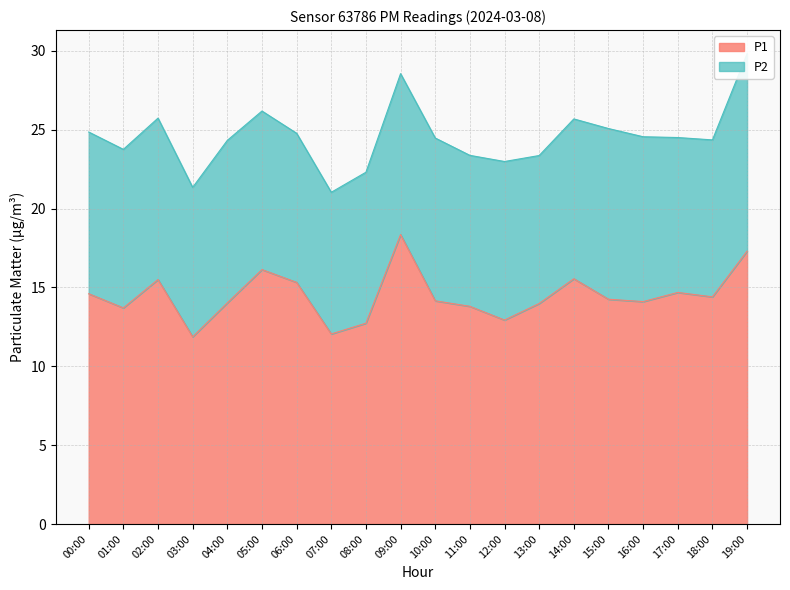

Reading left to right, transcribe all the data shown in this chart.

00:00=14.6	01:00=13.7	02:00=15.5	03:00=11.9	04:00=14.0	05:00=16.1	06:00=15.3	07:00=12.1	08:00=12.7	09:00=18.4	10:00=14.2	11:00=13.8	12:00=12.9	13:00=14.0	14:00=15.6	15:00=14.2	16:00=14.1	17:00=14.7	18:00=14.4	19:00=17.3